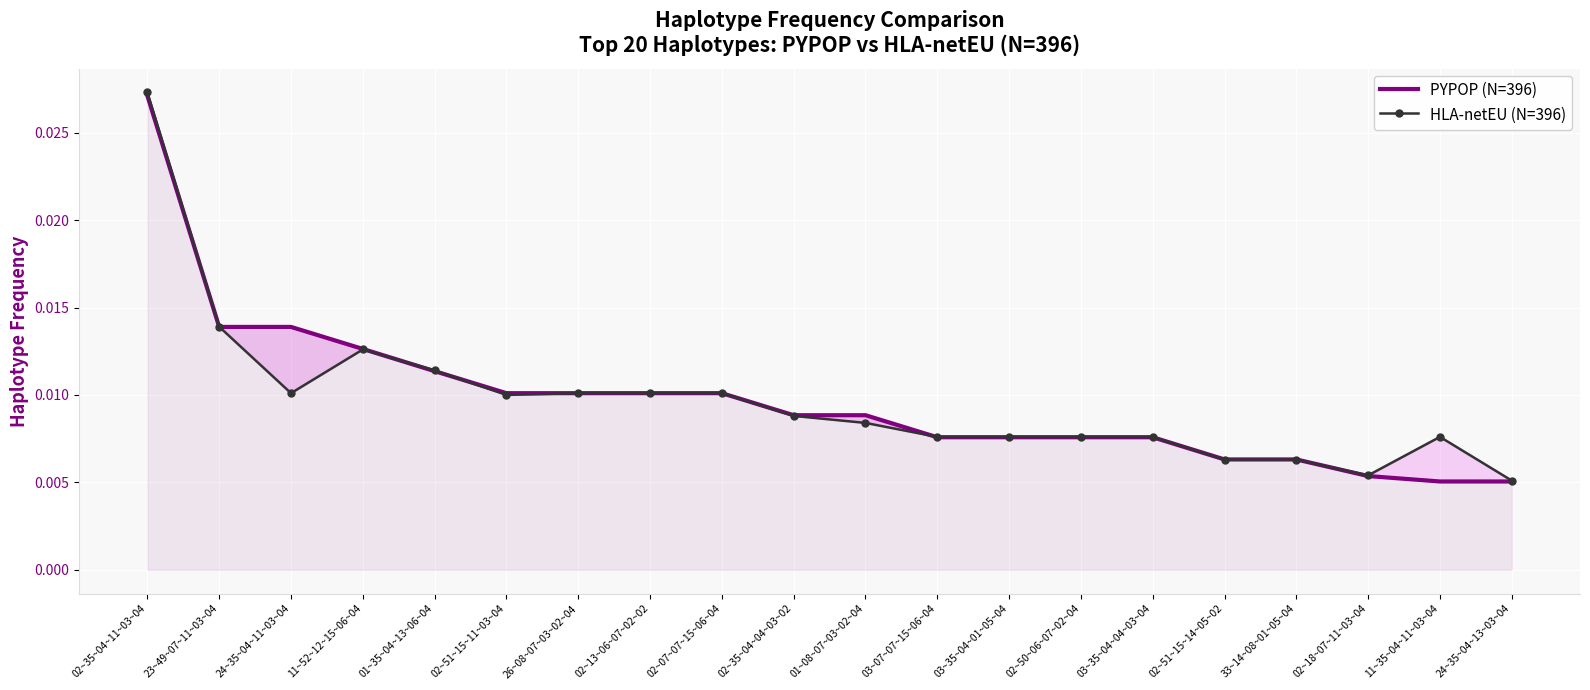

What are all the series names shown in the legend?

PYPOP (N=396), HLA-netEU (N=396)